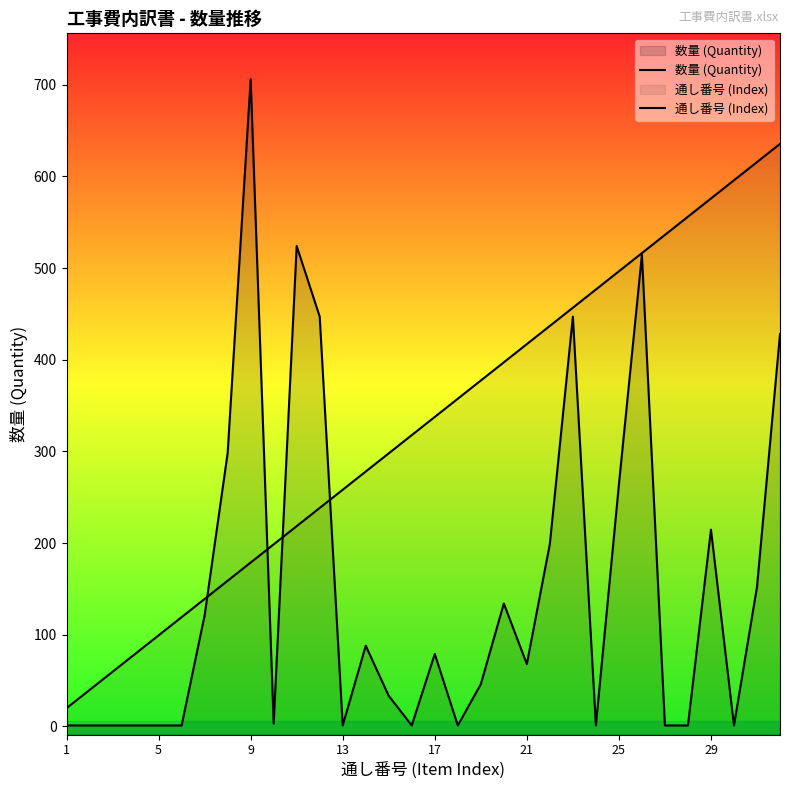

How many lines are shown in the chart?

2